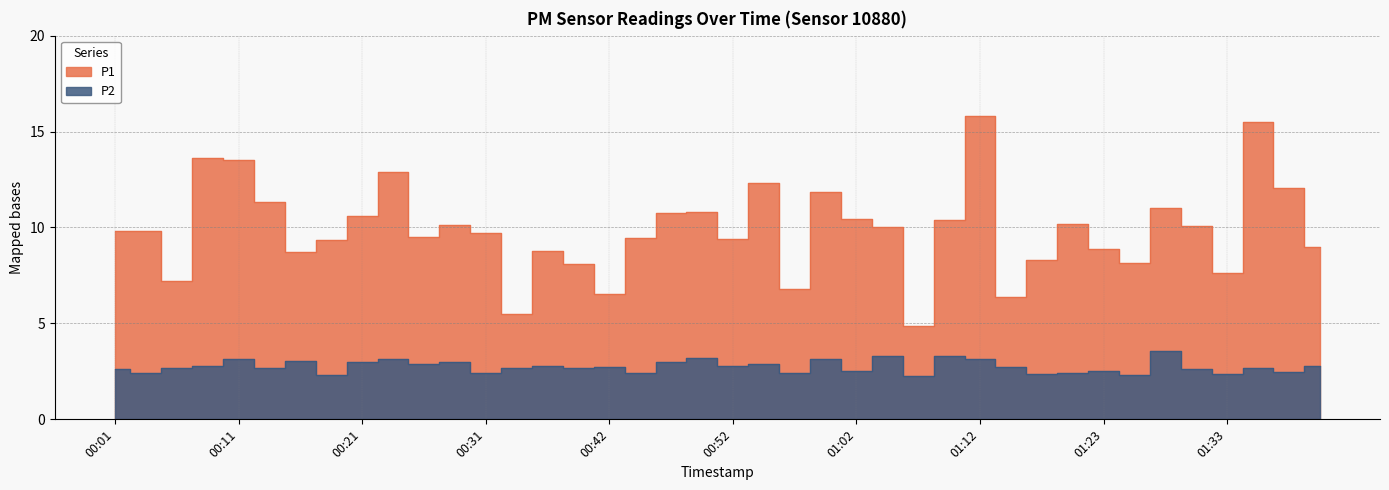

What is the average value of the P2 series?

2.8